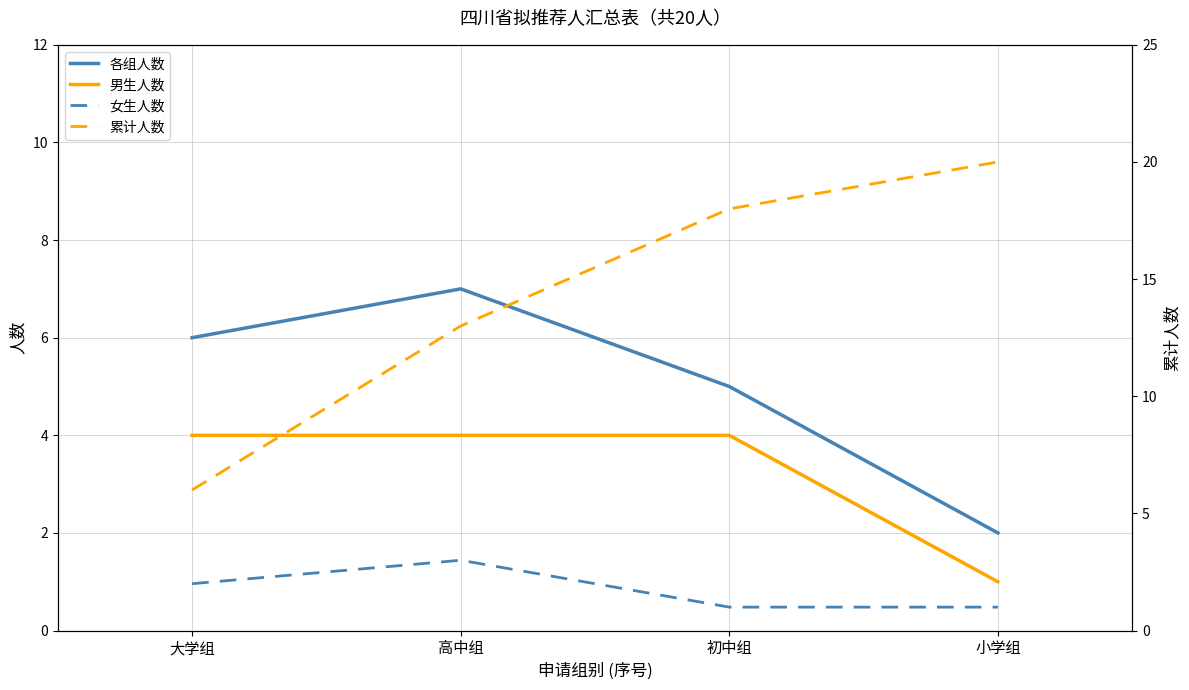

Rank the series by their maximum value, from lowest to highest.

女生人数, 男生人数, 各组人数, 累计人数